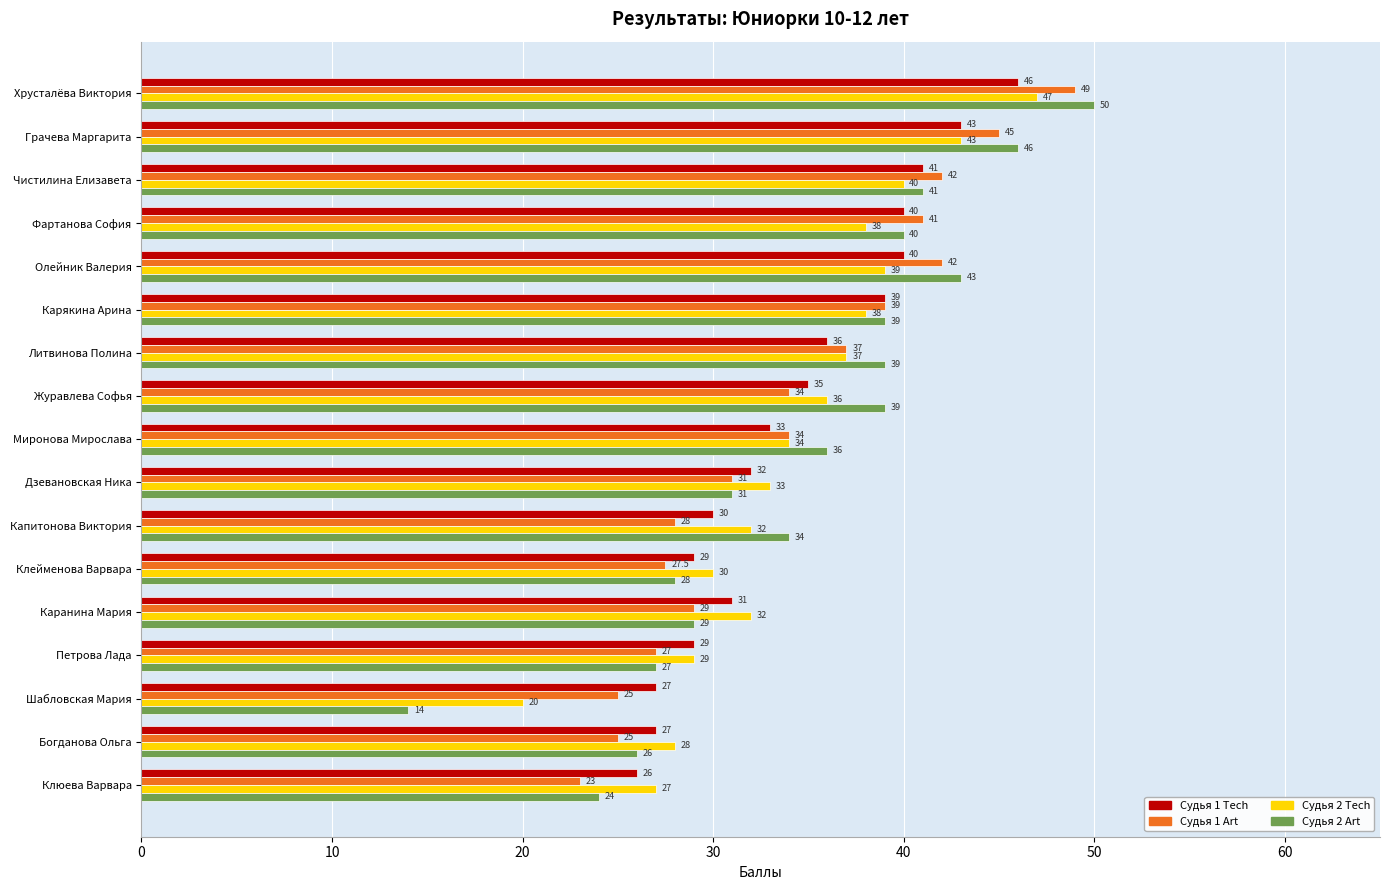

Between Олейник Валерия and Каранина Мария, which series saw the biggest shift?

Судья 2 Art